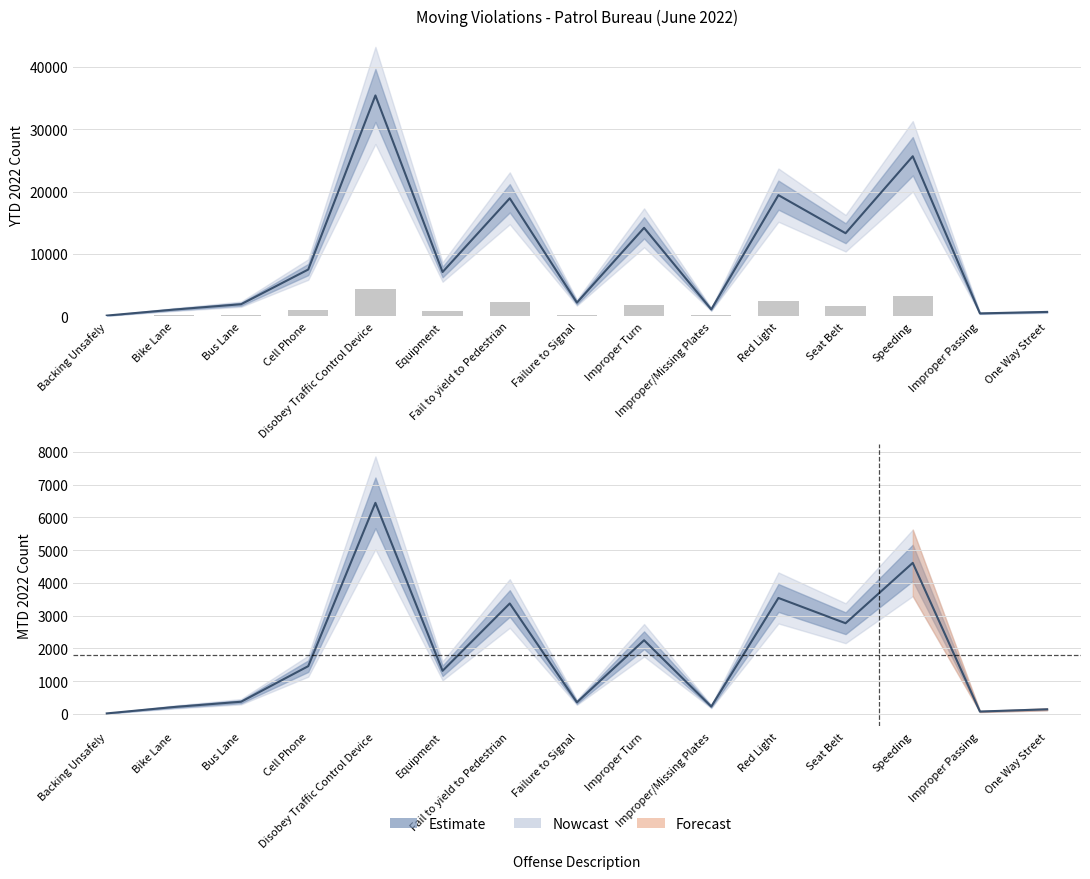

What is the value of the 13th bar from the left?

25681